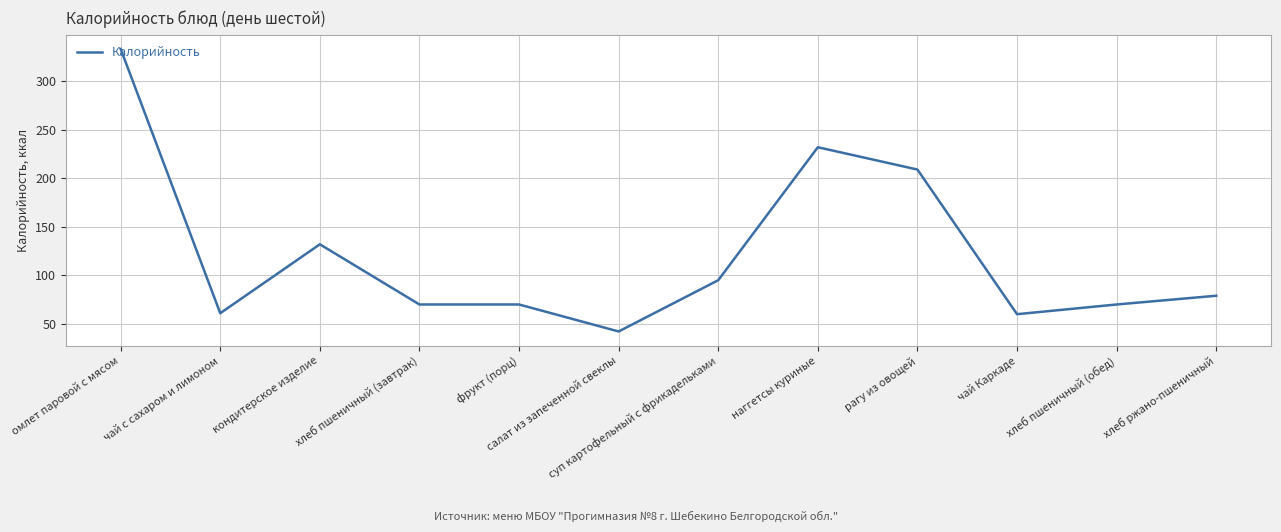

Where is the data nearest to the value 187?

рагу из овощей